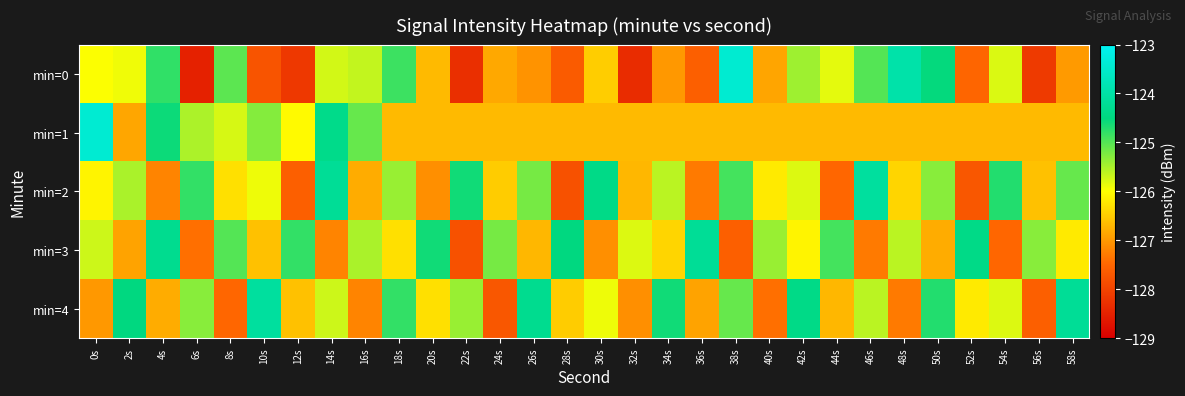

Rank the series at 38s from lowest to highest value.

min=3, min=1, min=4, min=2, min=0